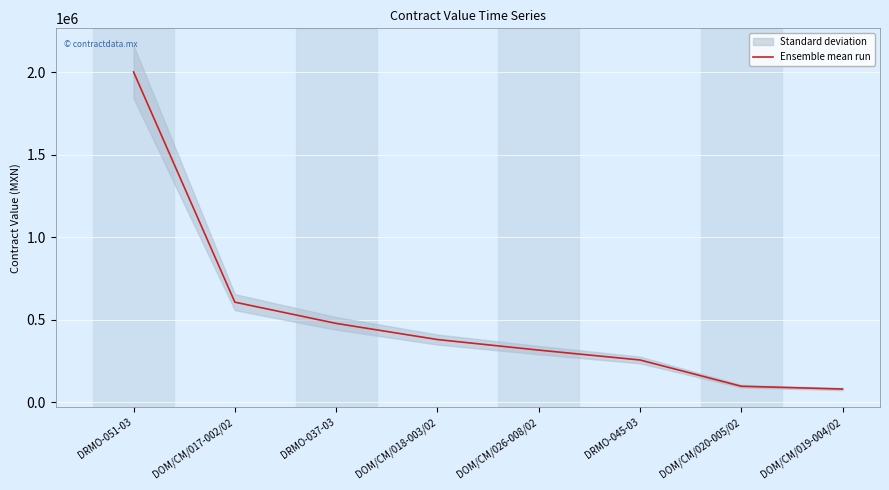

What is the label of the 5th point from the left?

DOM/CM/026-008/02